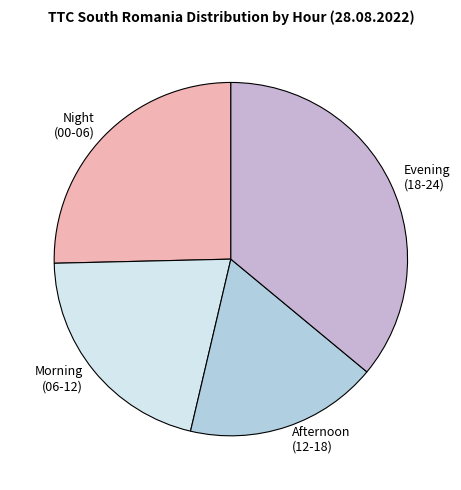

How many segments does this pie chart have?

4